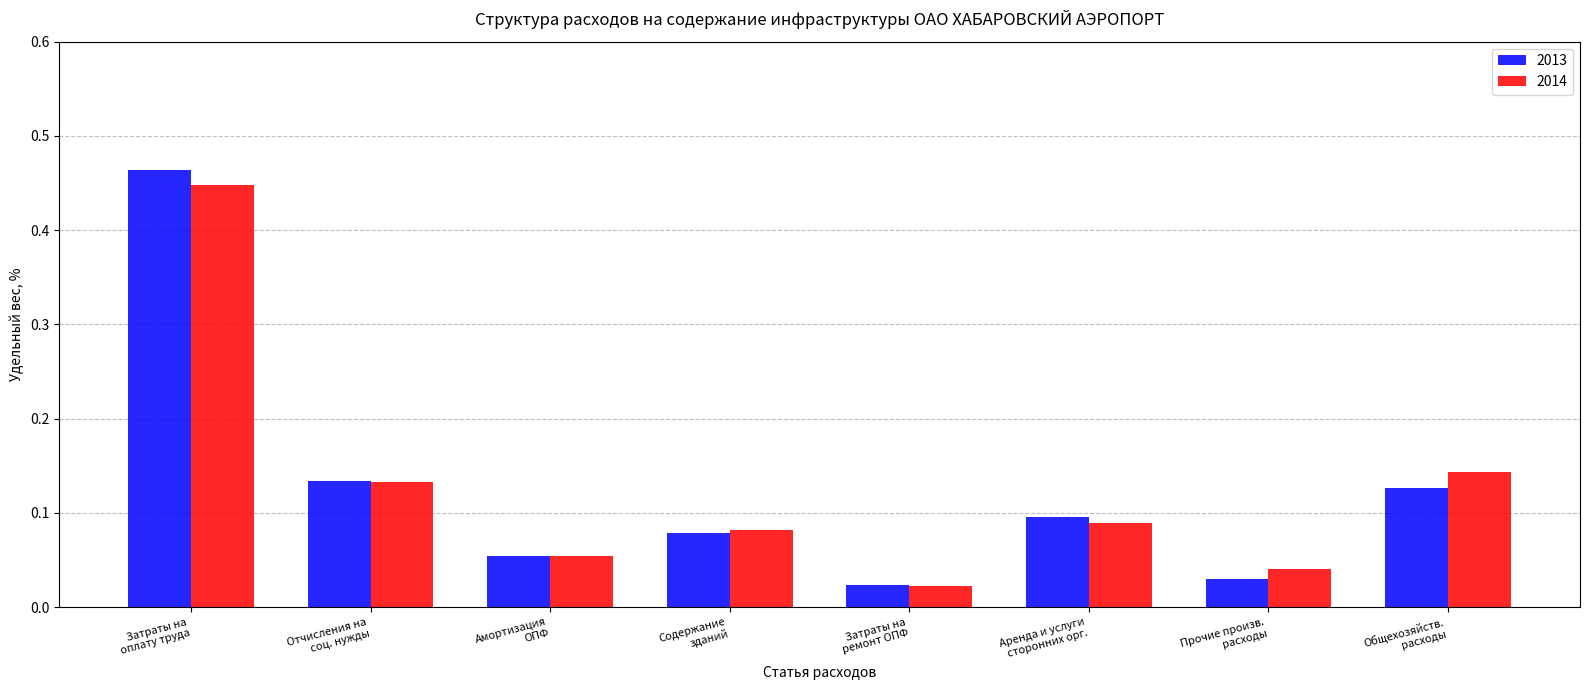

What is the sum of all 2014 values?

1.0